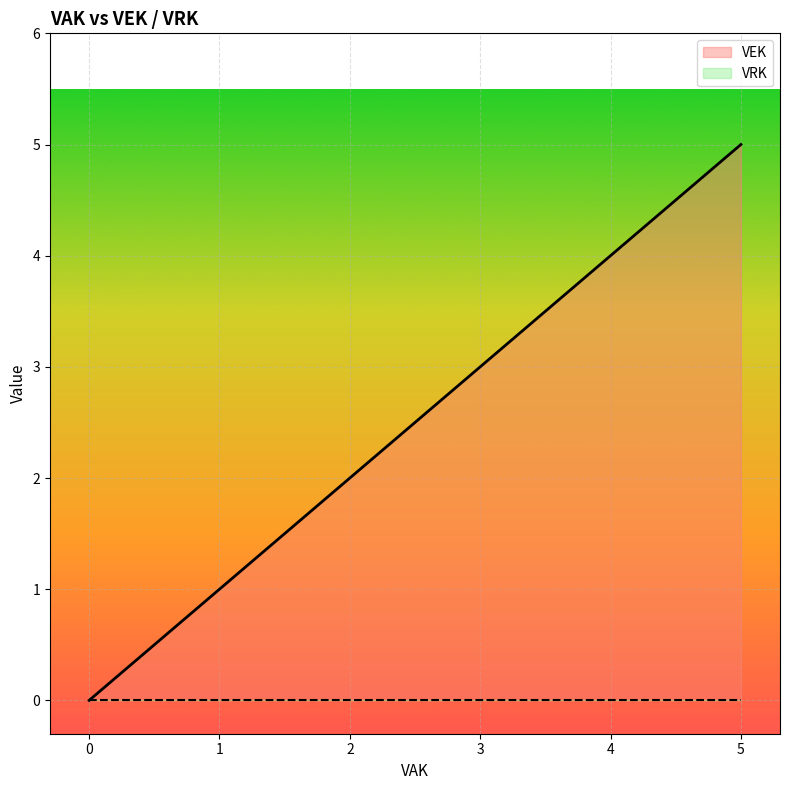

How many lines are shown in the chart?

2